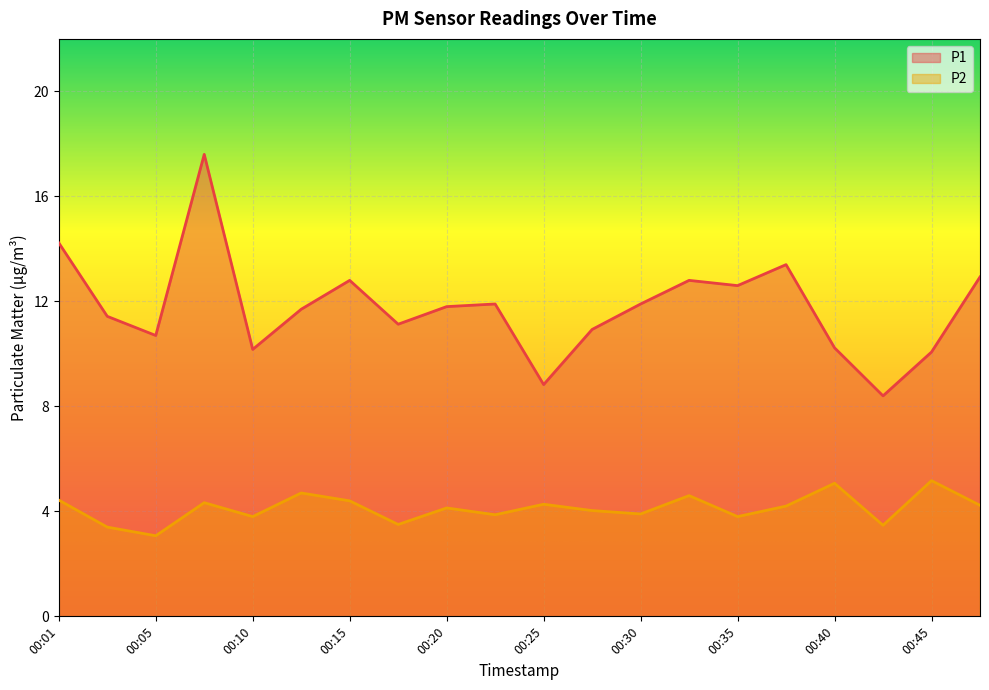

True or false: P2 has a value of 4.1 at 00:20.

True